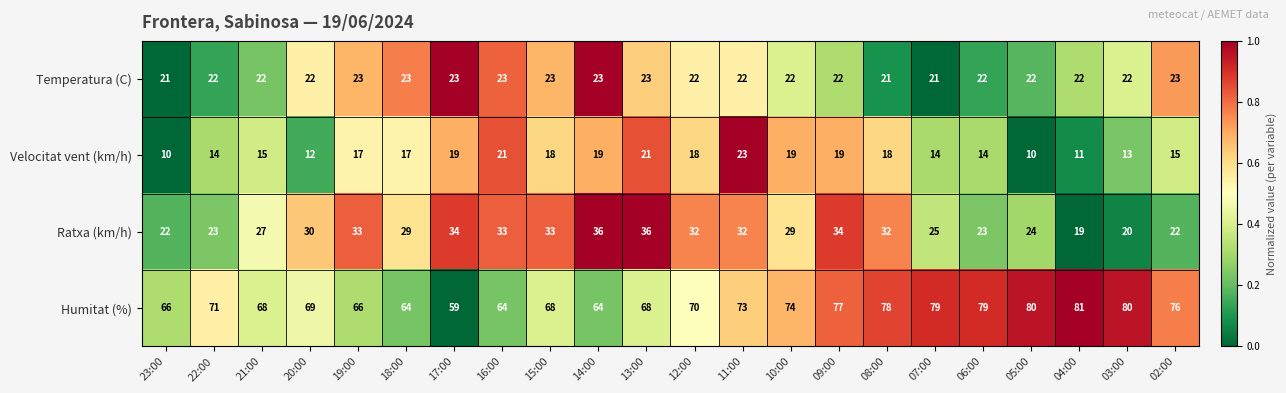

What is the approximate value of Temperatura (C) at 08:00?

21